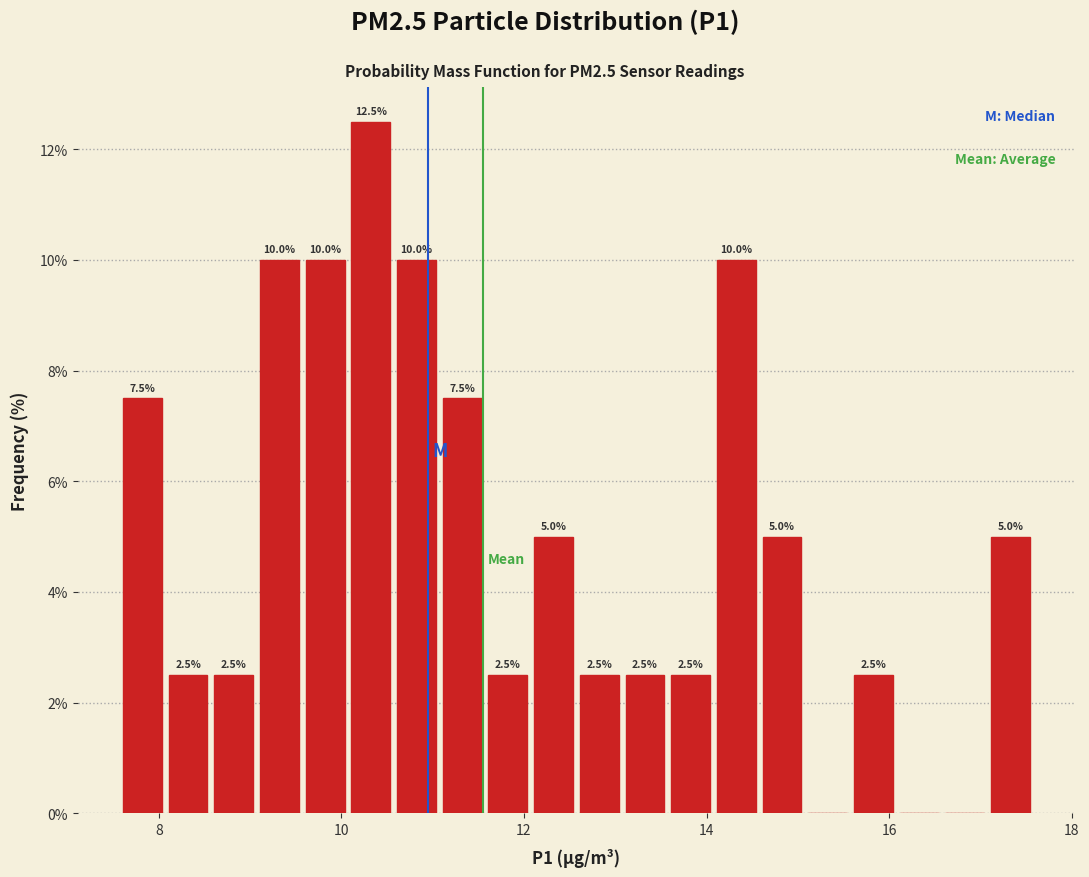

Read against the x-axis, roughly where is the centre of the tallest bar?

10.4